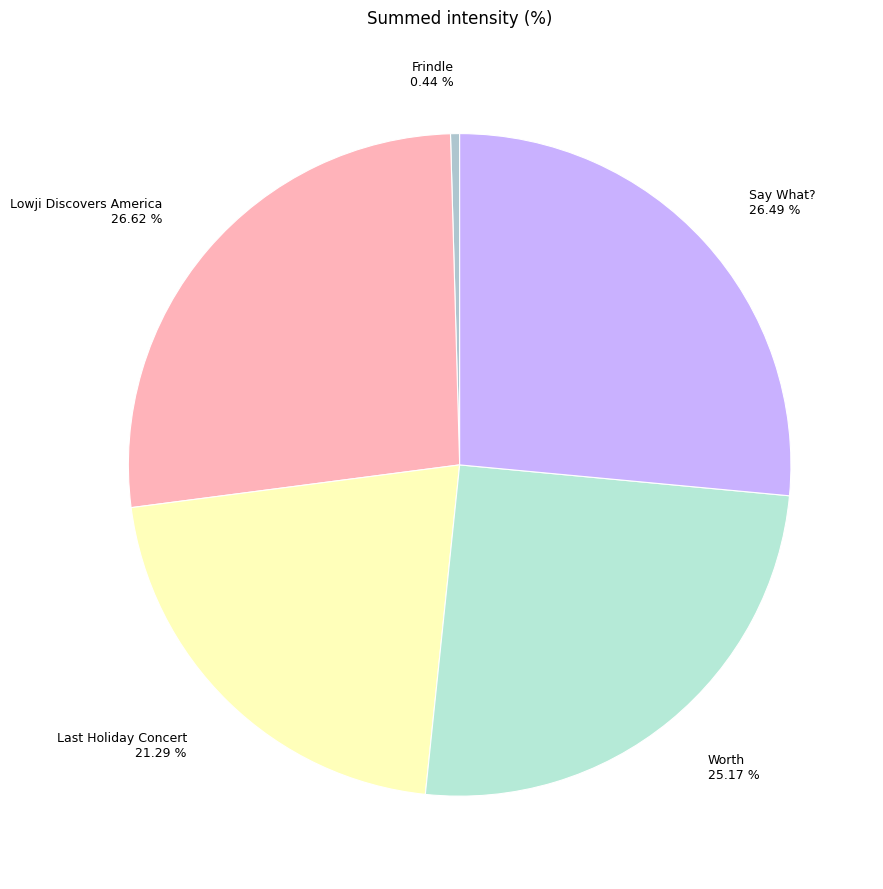

Is the sum of Frindle and Say What? greater than half?

No